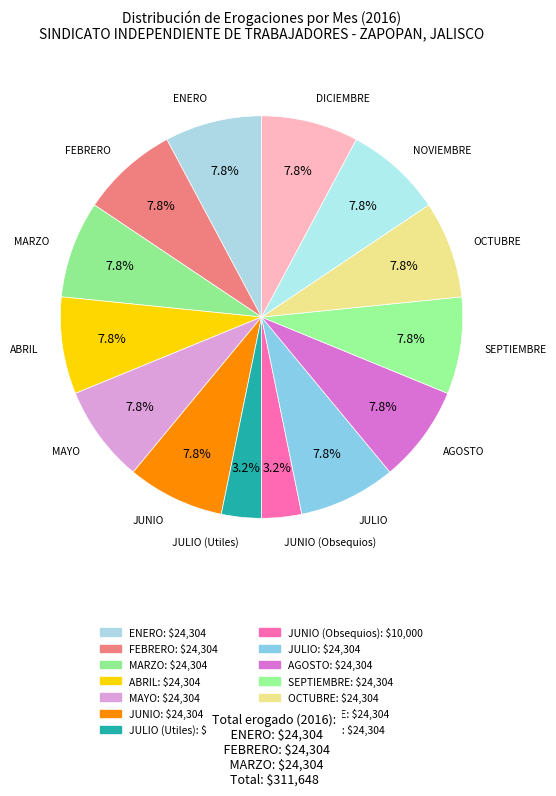

What portion of the pie excludes AGOSTO?

92.2%